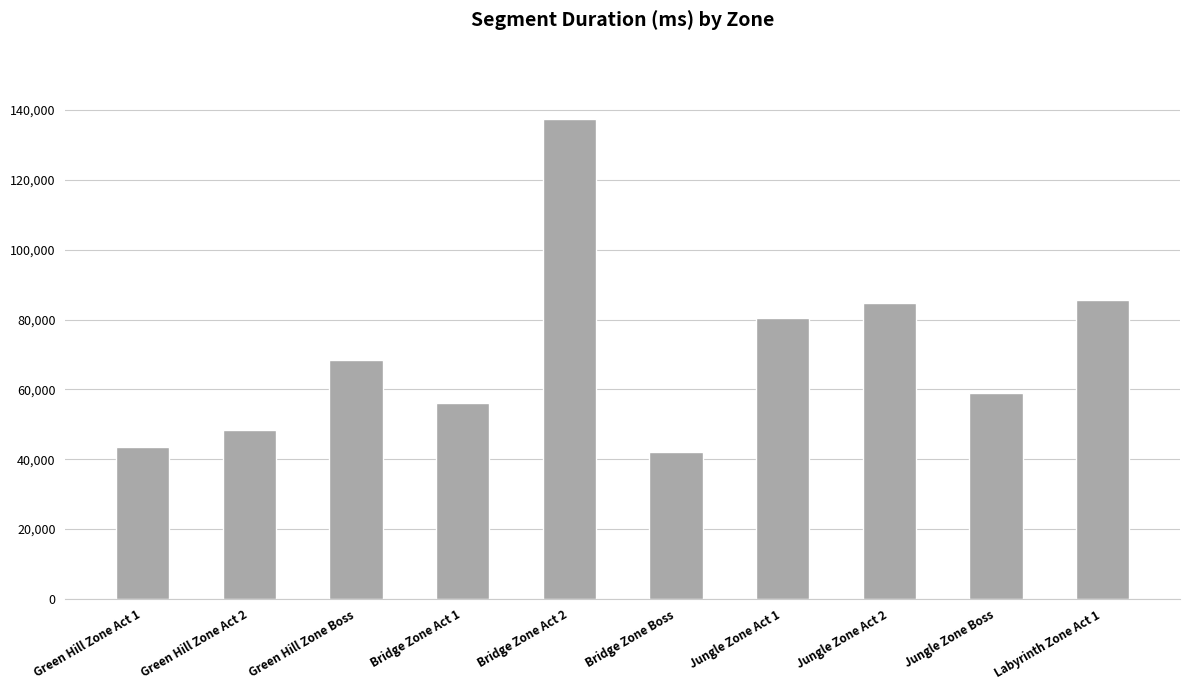

Approximately how many times larger is the value at Green Hill Zone Act 2 compared to Bridge Zone Act 1?

0.9